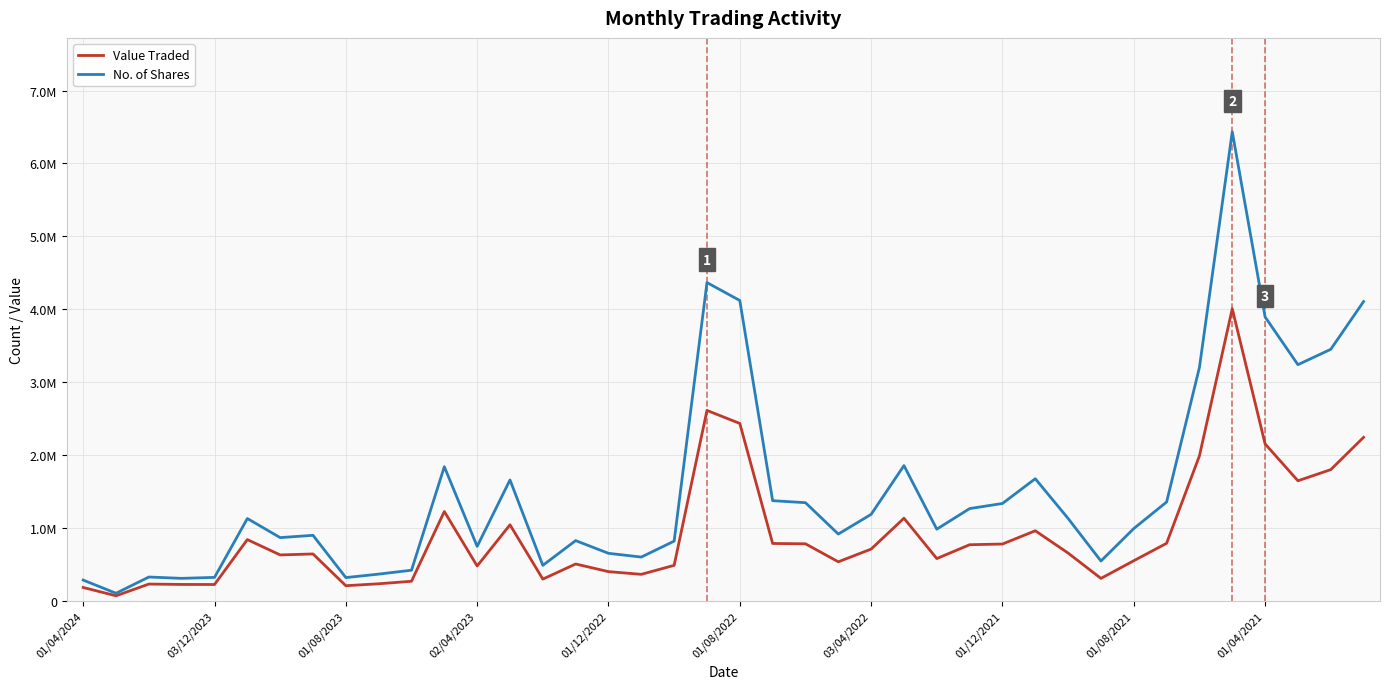

What are all the series names shown in the legend?

Value Traded, No. of Shares